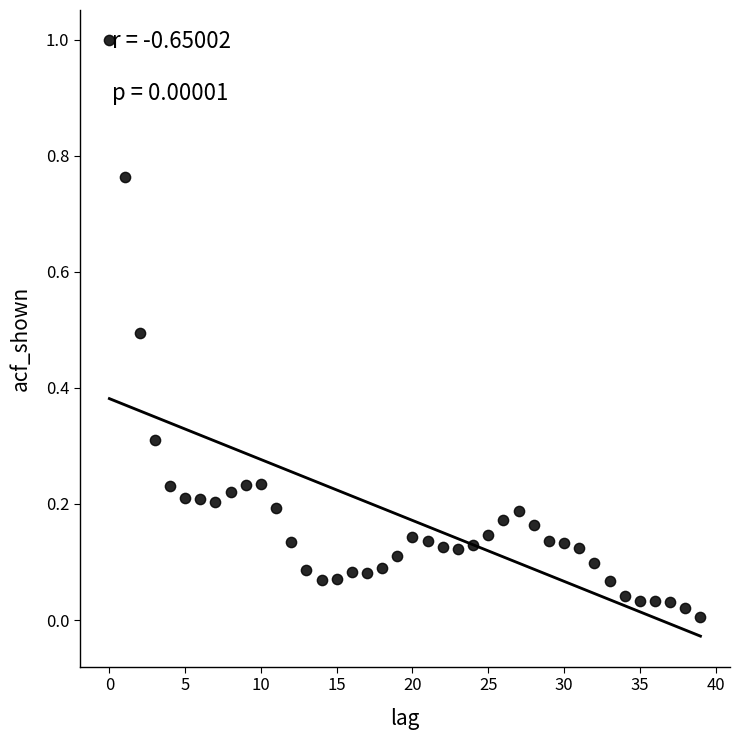

What is the range of Y values (max minus min)?

1.0